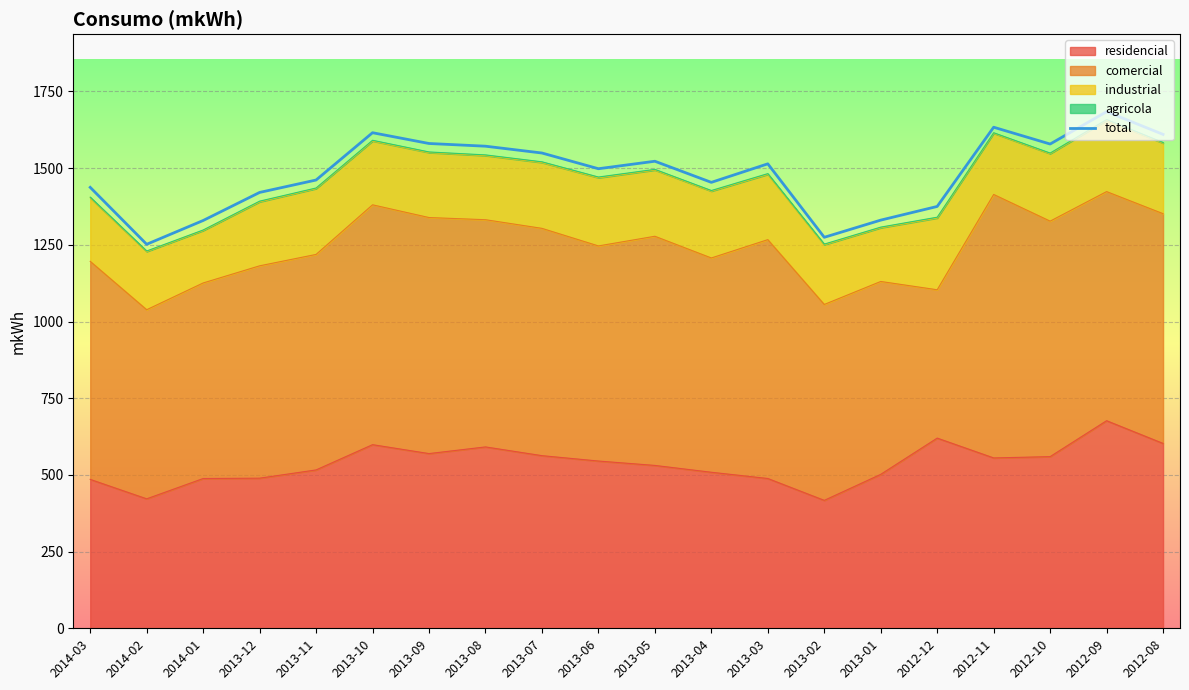

What is the smallest value displayed?

1251.8